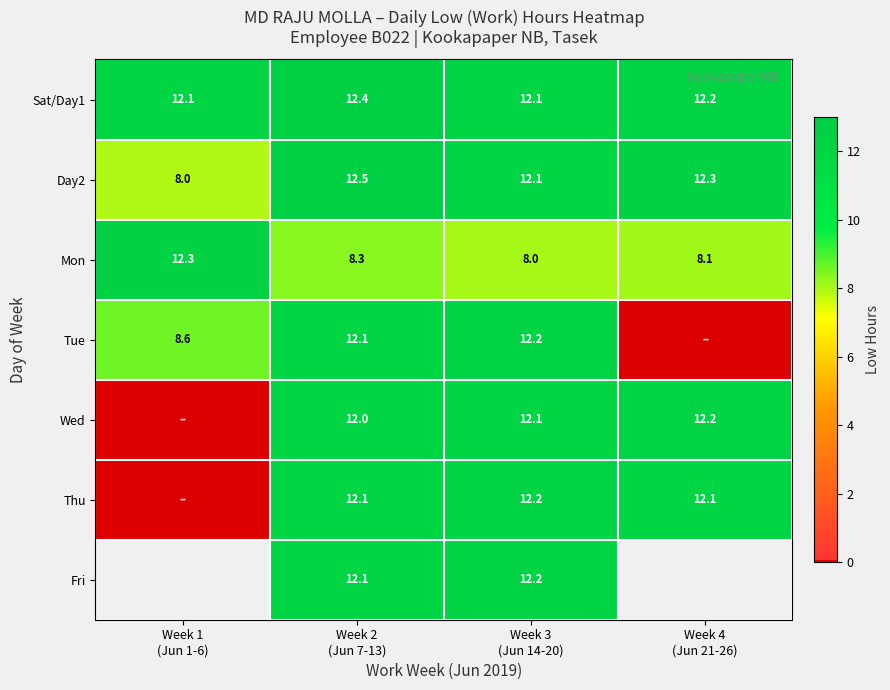

Which series has the largest total across all categories?

Sat/Day1